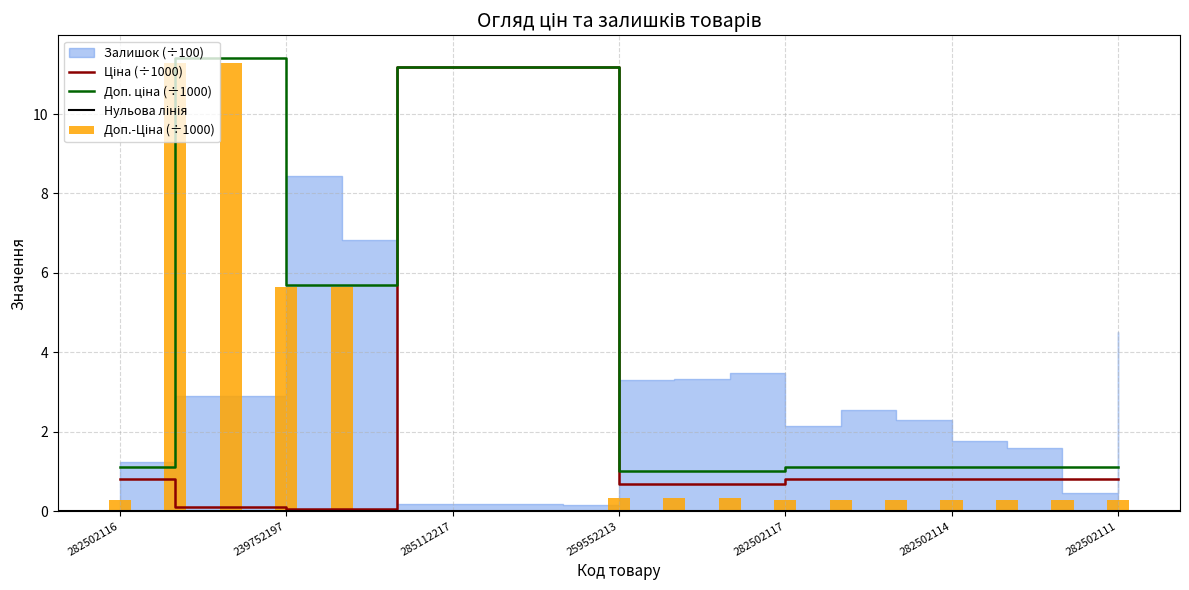

What is the difference between the second highest and minimum values in the Доп. ціна series?

10.4